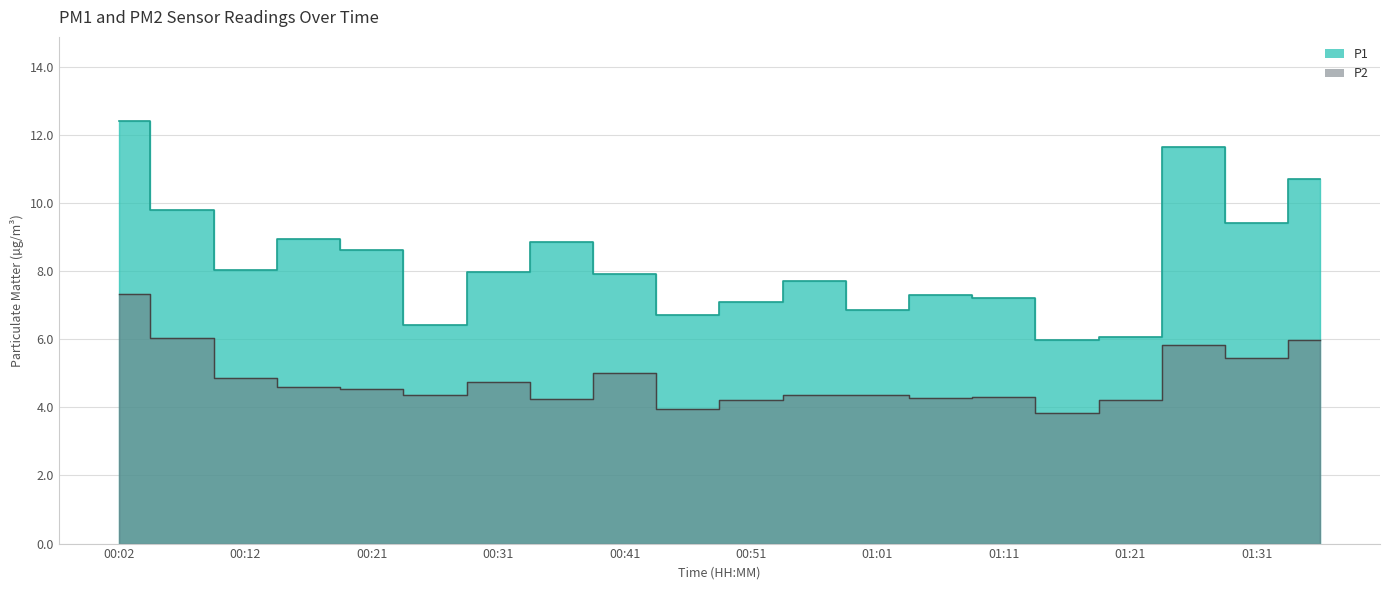

The P2 series shows 1.2 at 01:06. True or false?

False